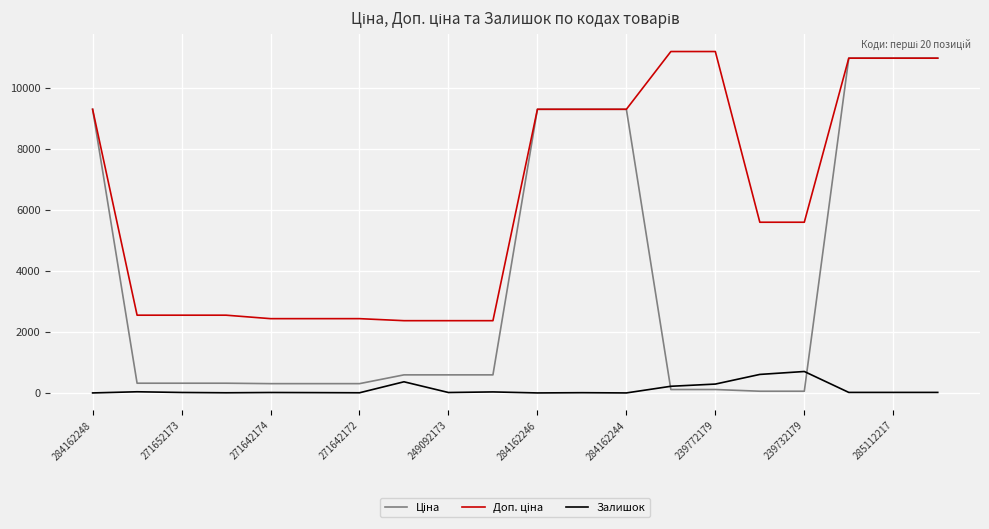

What is the maximum value shown in the chart?

11182.0